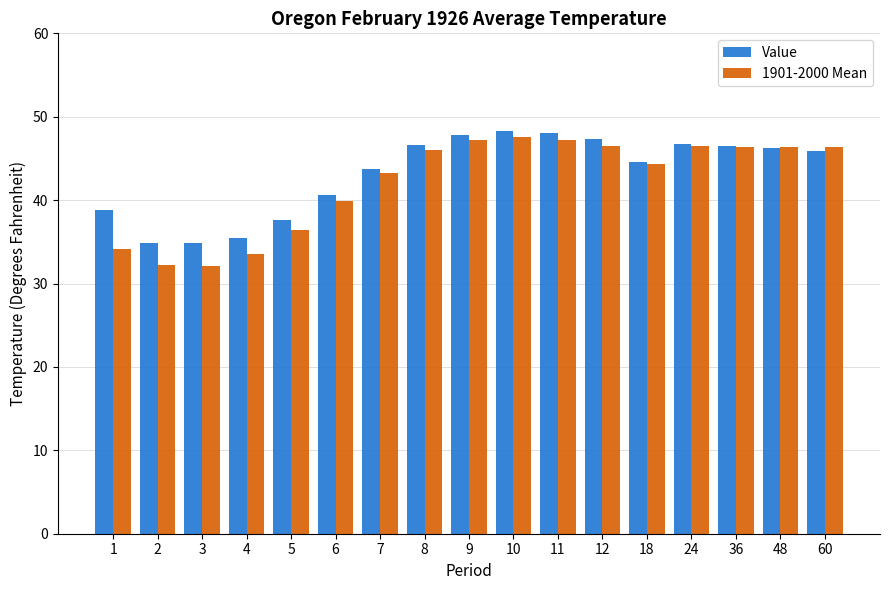

What is the smallest value displayed?

32.1